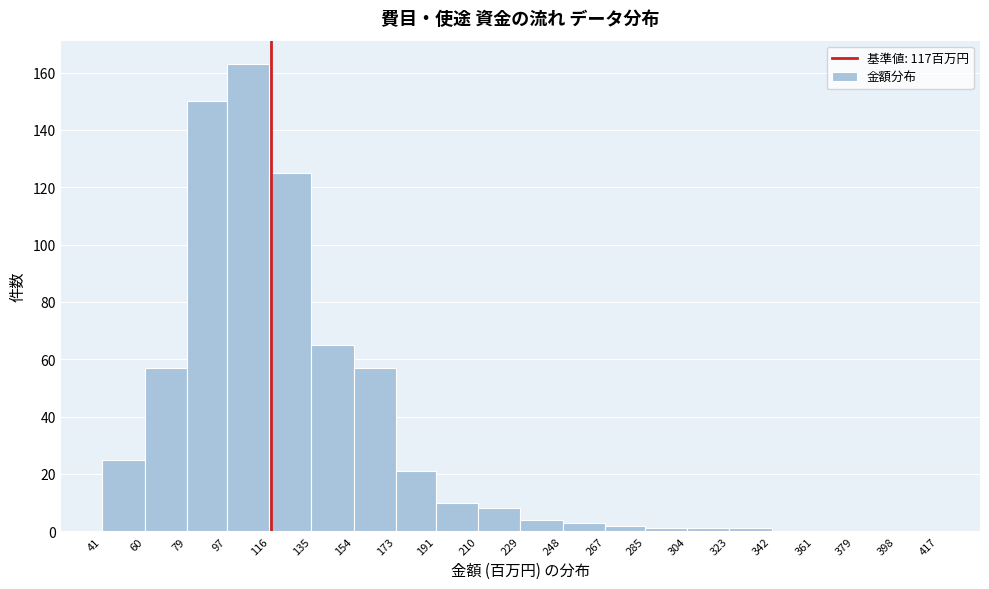

Reading left to right, list every bar in this chart as the range it spans on the x-axis followed by its height. The values are not printed on the chart, so give them approximately, as read against the axis.

41 to 60: 26
60 to 79: 58
79 to 97: 150
97 to 116: 164
116 to 135: 126
135 to 154: 66
154 to 173: 58
173 to 191: 22
191 to 210: 10
210 to 229: 8
229 to 248: 4
248 to 267: 4
267 to 285: 2
285 to 304: under 2
304 to 323: under 2
323 to 342: under 2
342 to 361: 0
361 to 379: 0
379 to 398: 0
398 to 417: 0